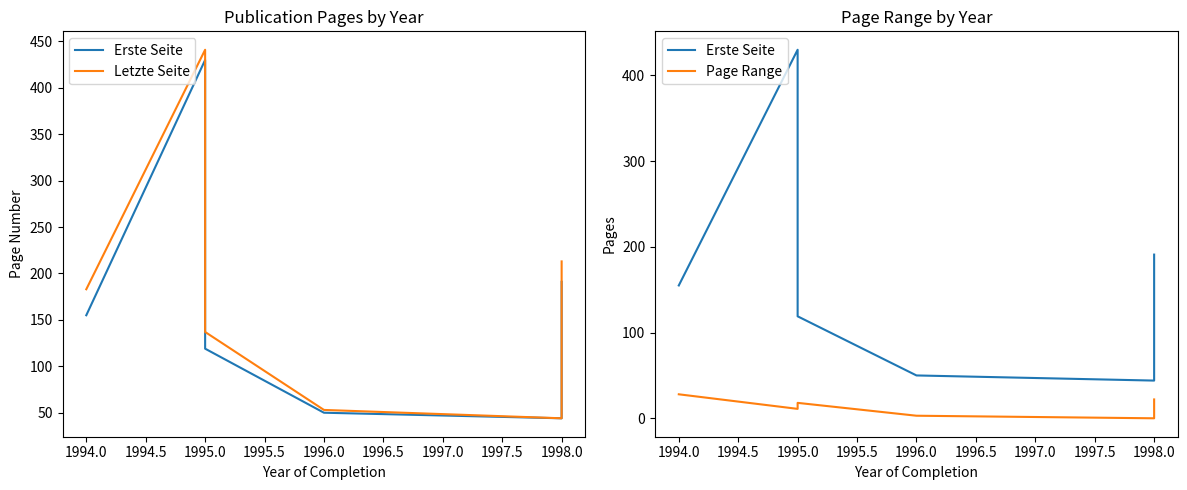

True or false: Erste Seite has a value of 78 at 1996.0.

False